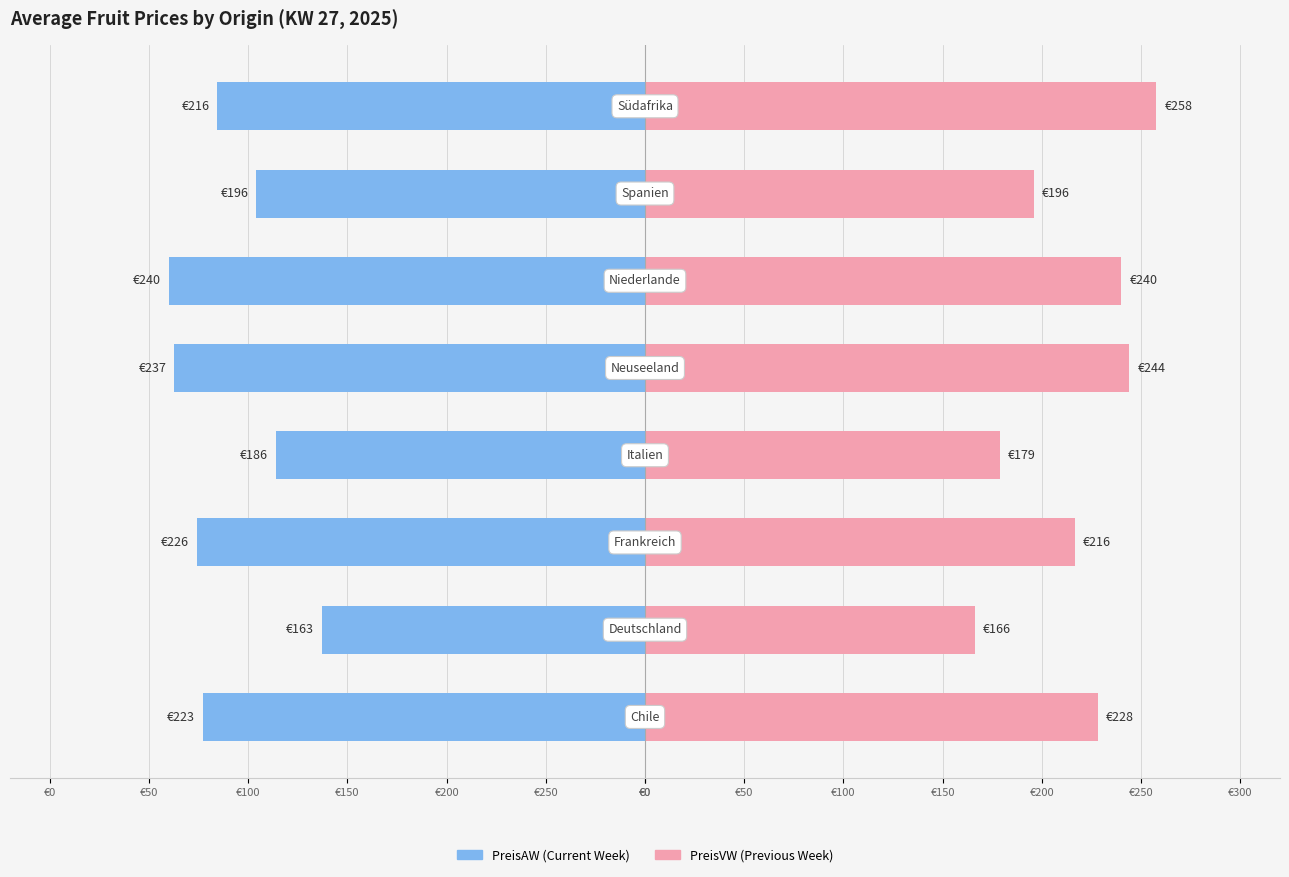

How many bars are there in each group?

2